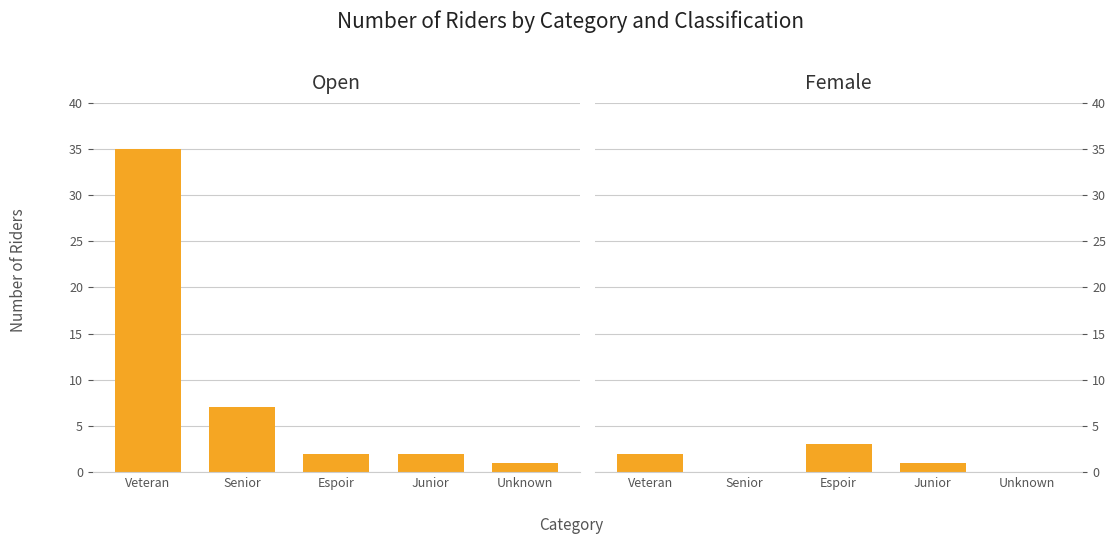

At how many categories does at least one series exceed 18?

1